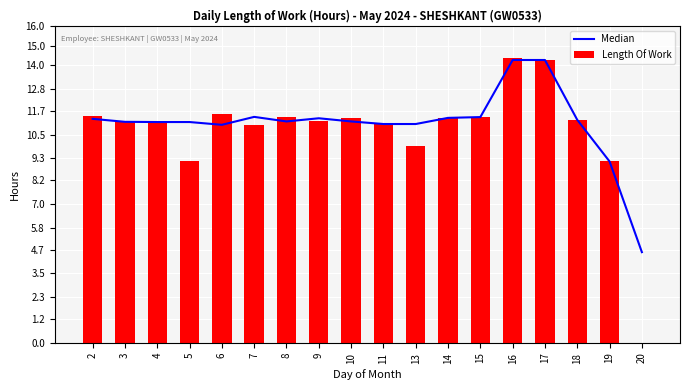

Where does the Length Of Work series first go above 11?

2